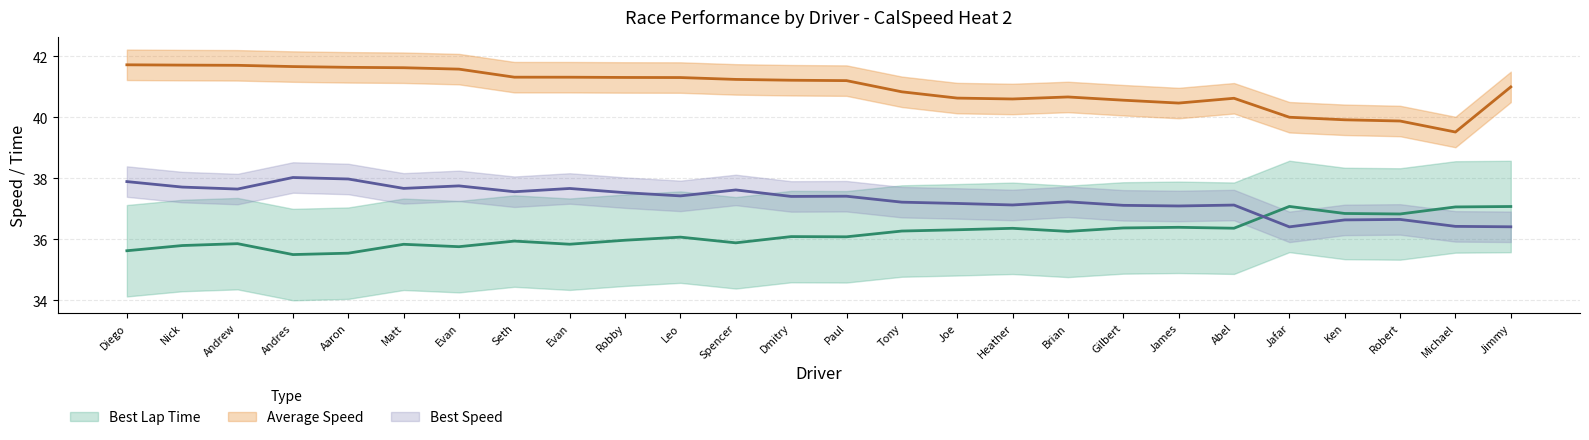

Which category has the highest value in the Average Speed series?

Diego